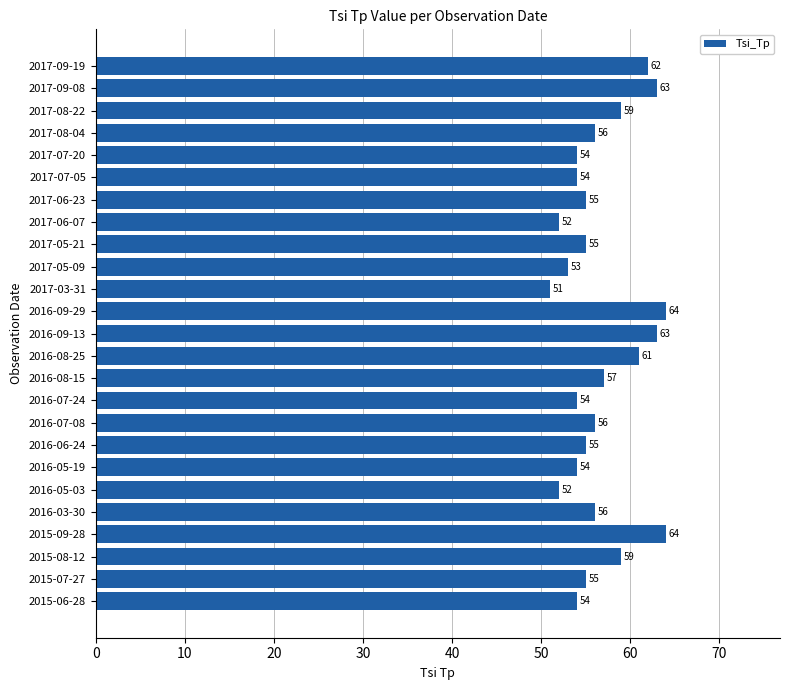

Between 2016-07-24 and 2016-08-25, which is larger?

2016-08-25